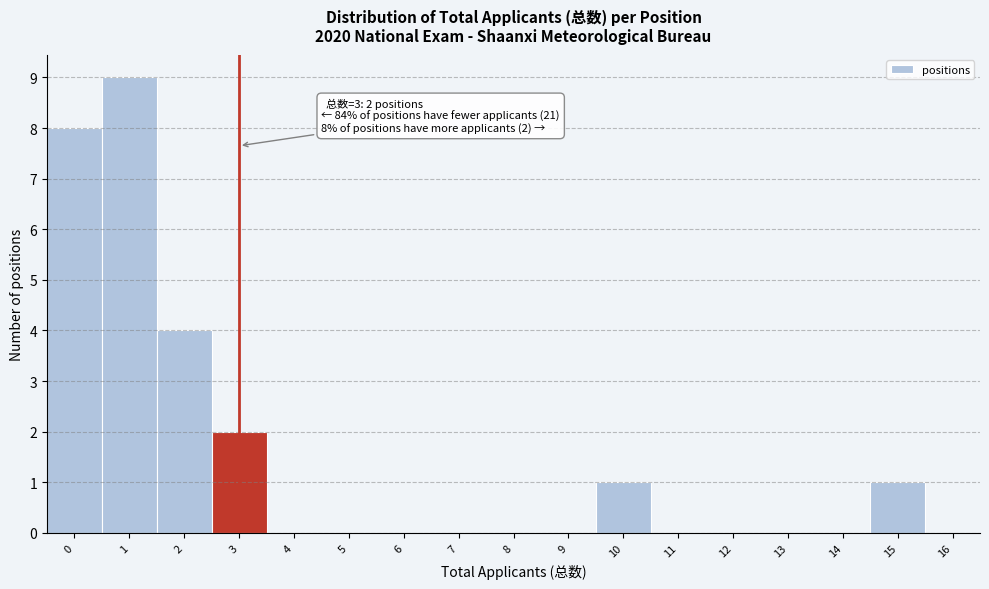

Over which range of the x-axis is the bar tallest?

0.5 to 1.5